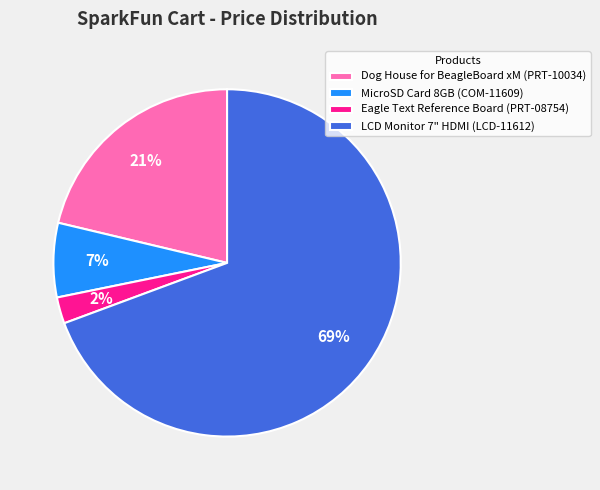

True or false: MicroSD Card 8GB (COM-11609) accounts for 1% of the total.

False